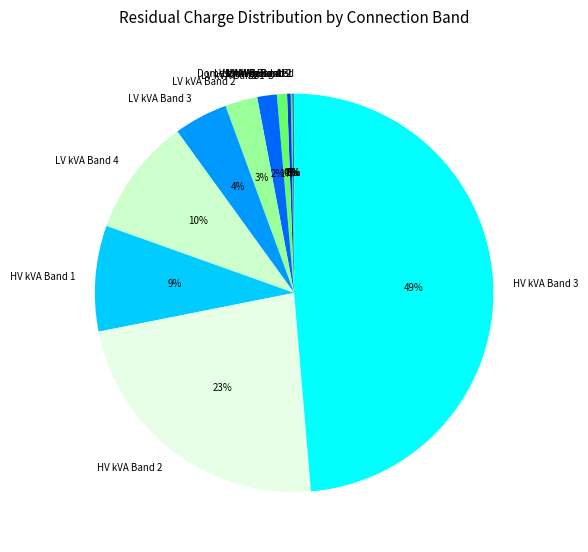

Which slice is the largest?

HV kVA Band 3